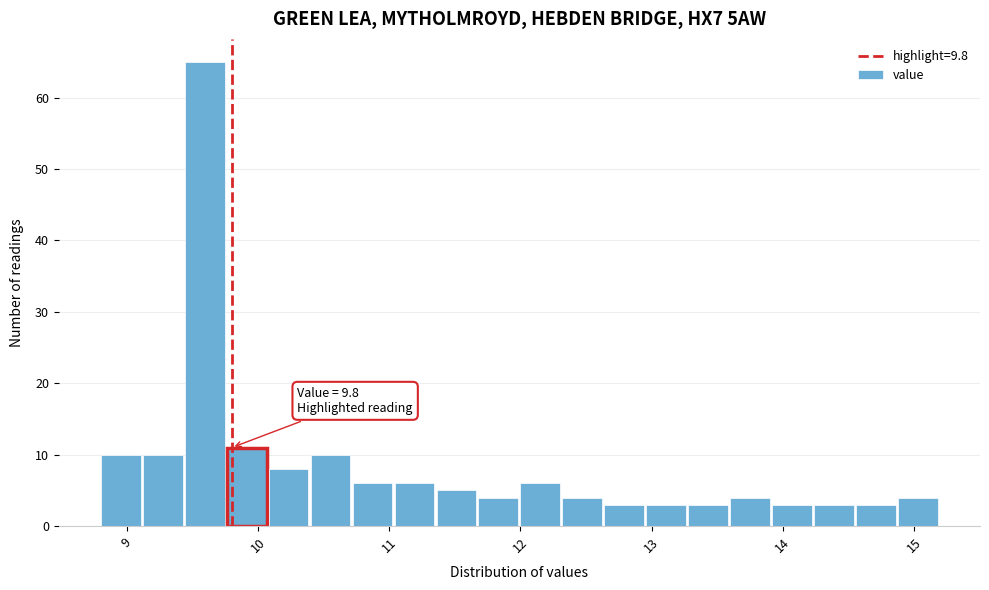

Read against the x-axis, roughly where is the centre of the tallest bar?

9.6